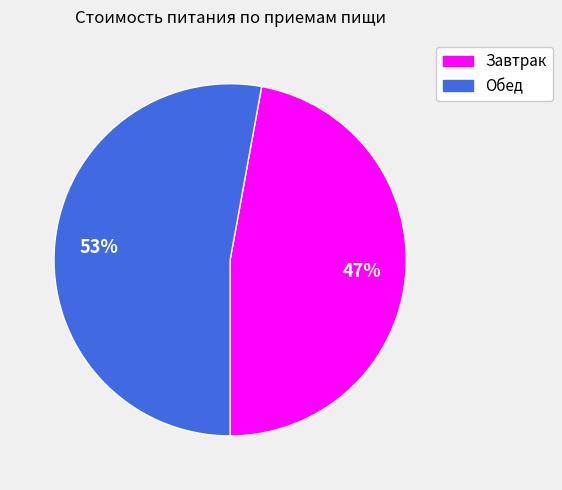

Is it true that Обед is 53% of the pie?

True